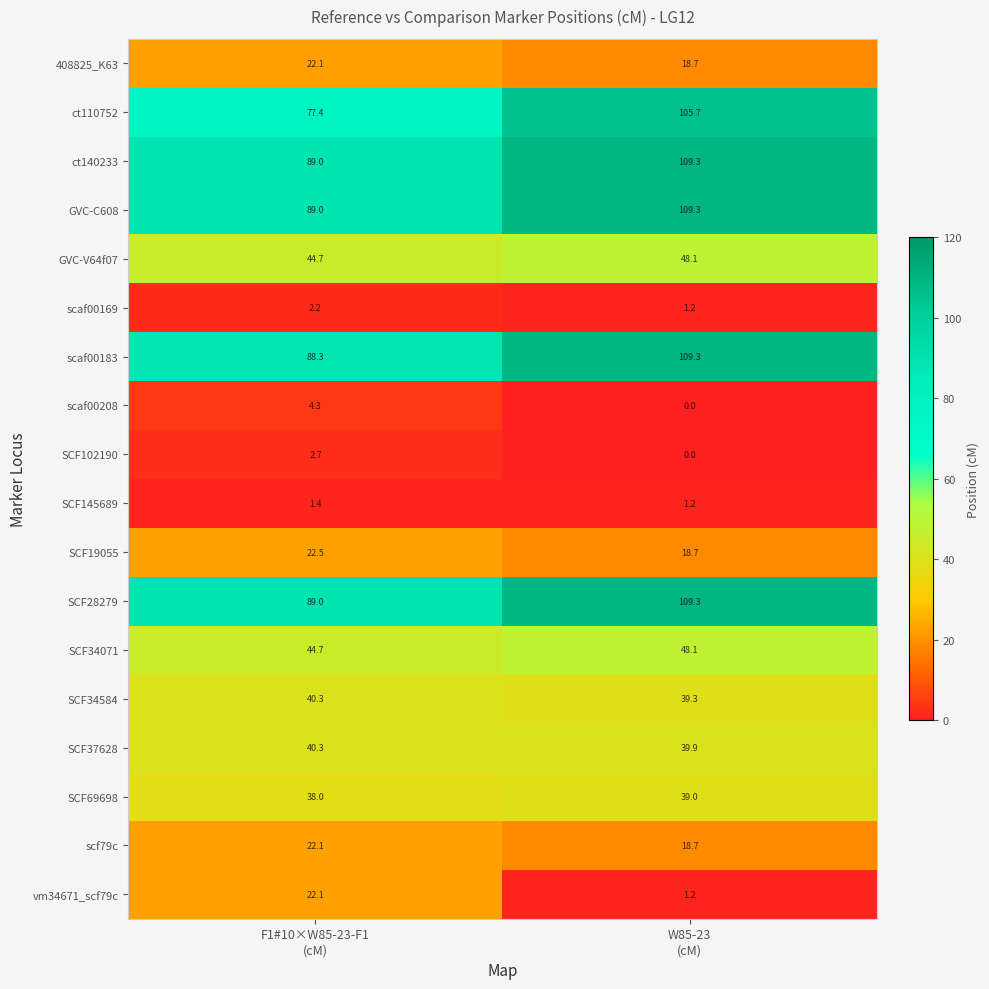

At which category is the sum across all series the highest?

W85-23
(cM)